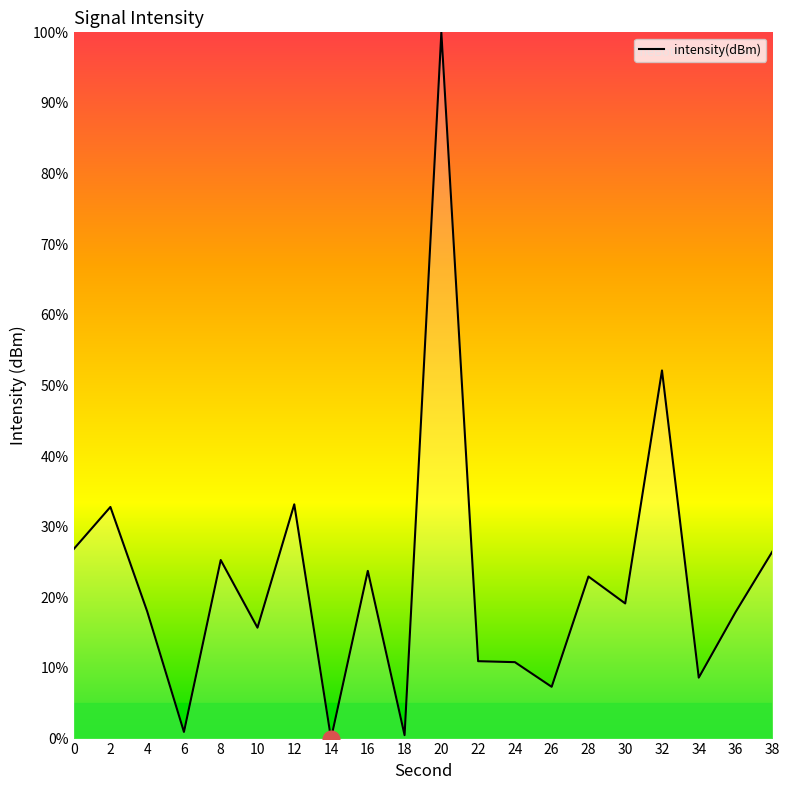

Does the chart have visible grid lines?

No